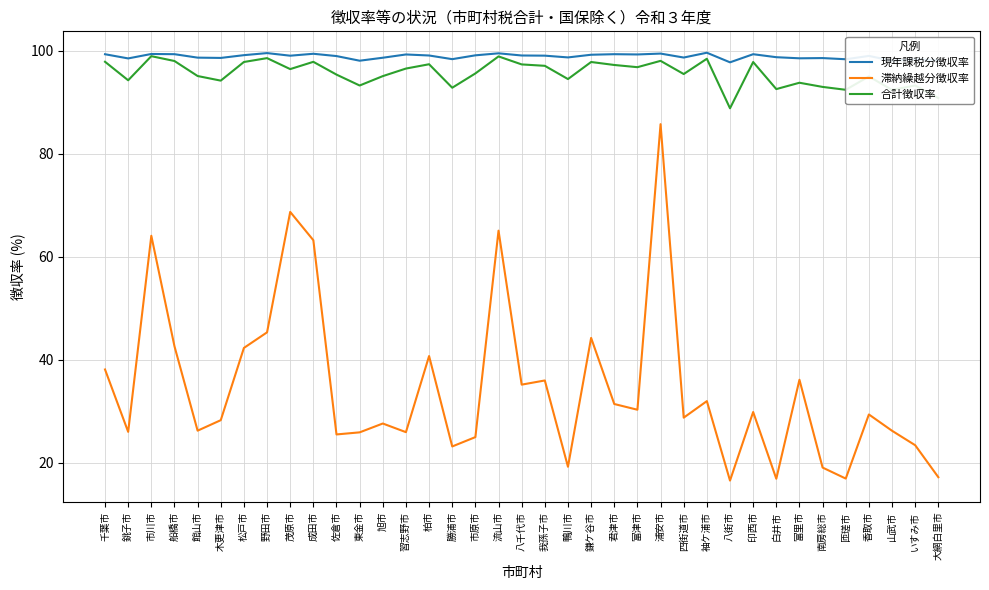

Which series has the largest range (max minus min)?

滞納繰越分徴収率